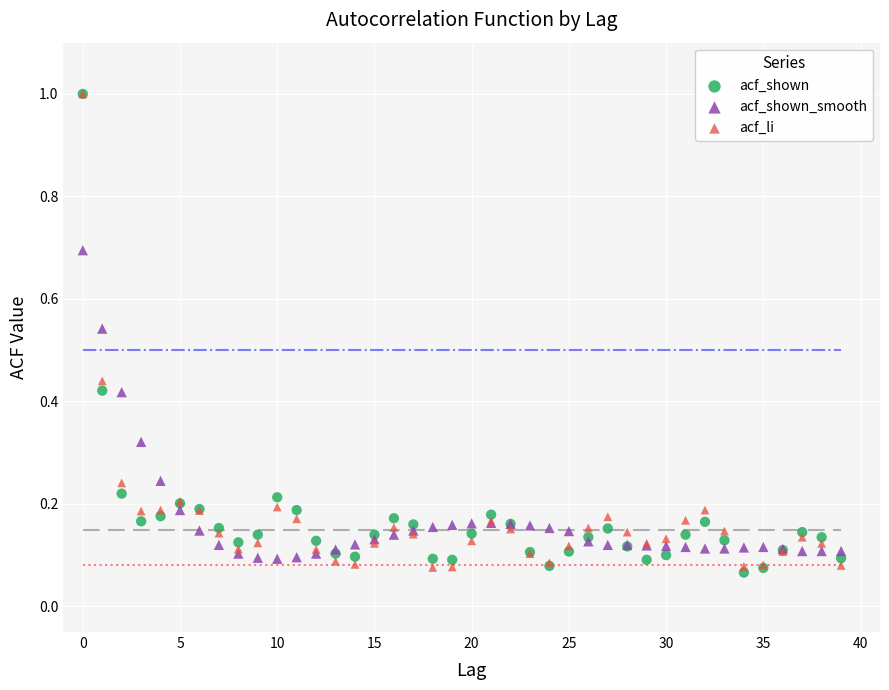

Which series has the largest Y range (max minus min)?

acf_shown